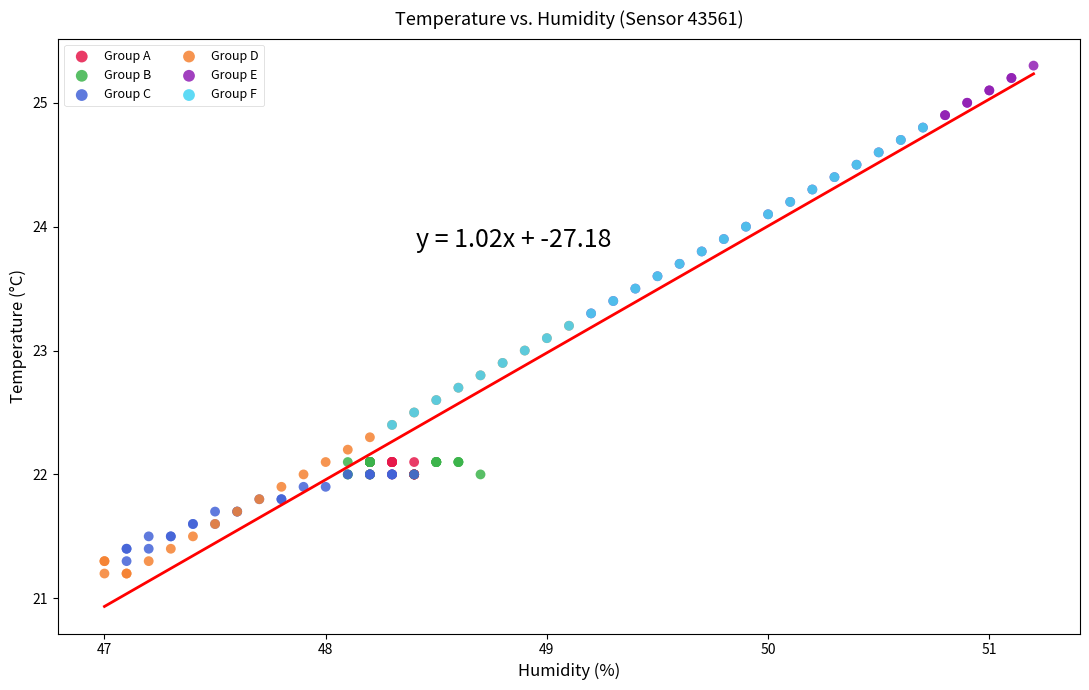

Which series has the widest spread of Y values?

Group F